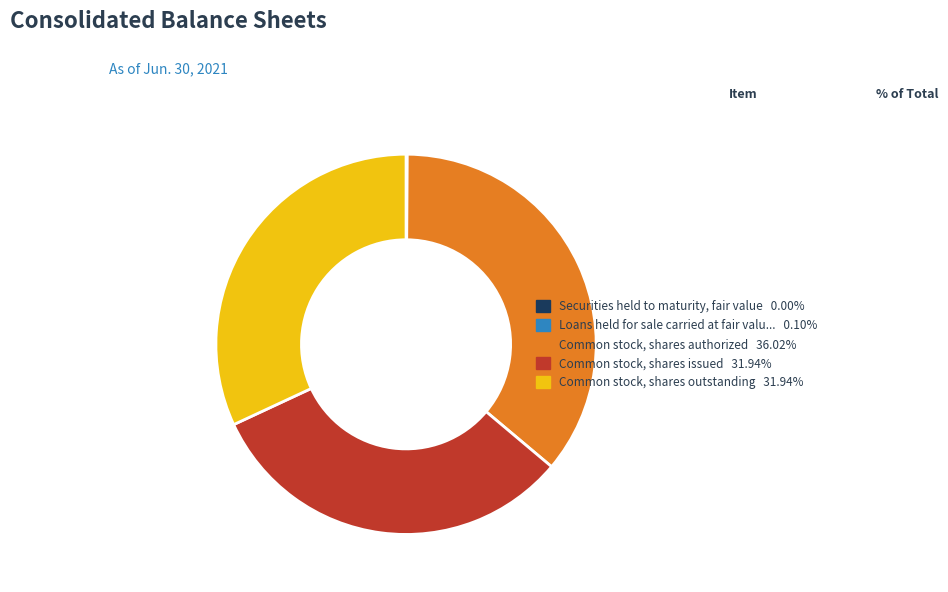

Is there any slice that represents more than half of the pie?

No